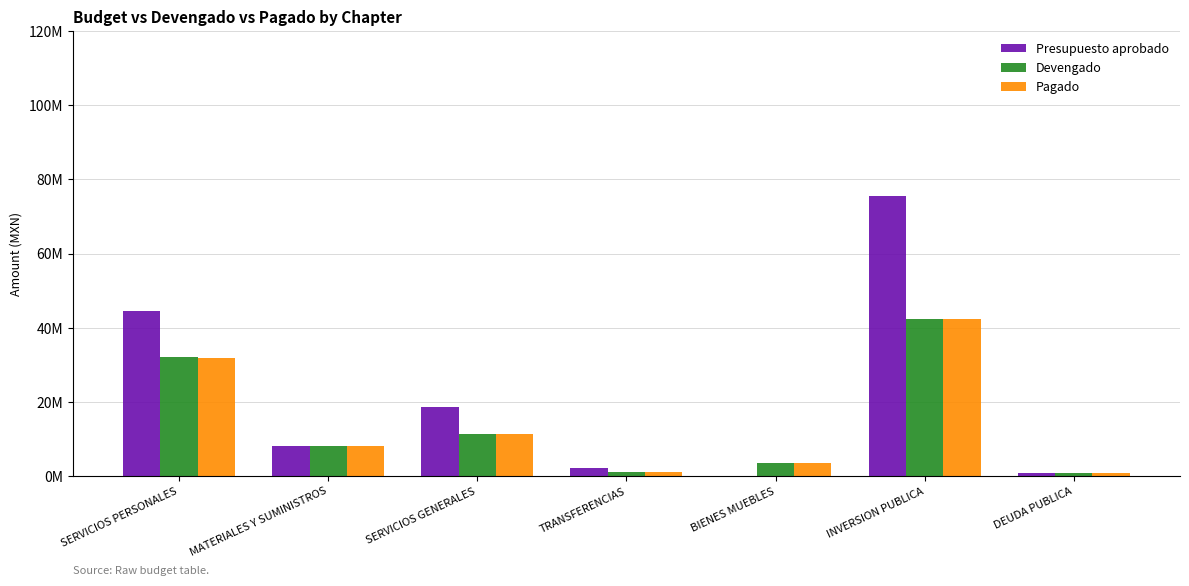

Is it true that Presupuesto aprobado equals 401677.6 at DEUDA PUBLICA?

False